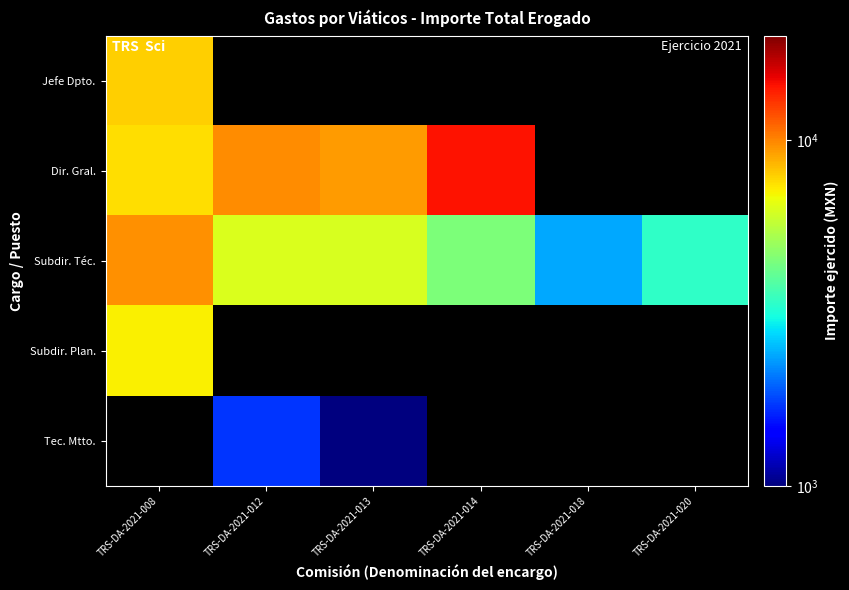

Which series has the largest total across all categories?

Subdir. Téc.